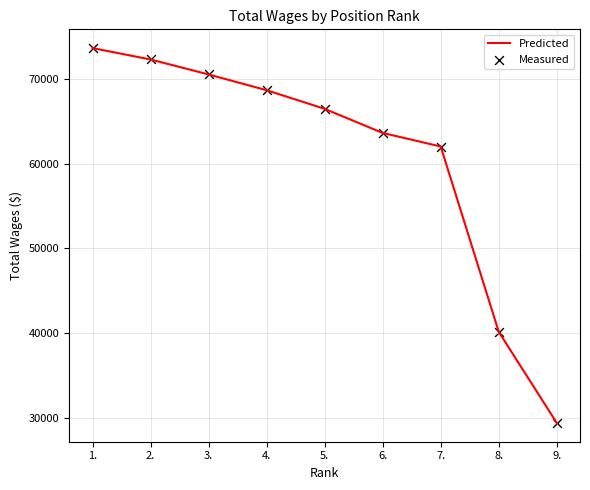

What is the greatest value displayed?

73649